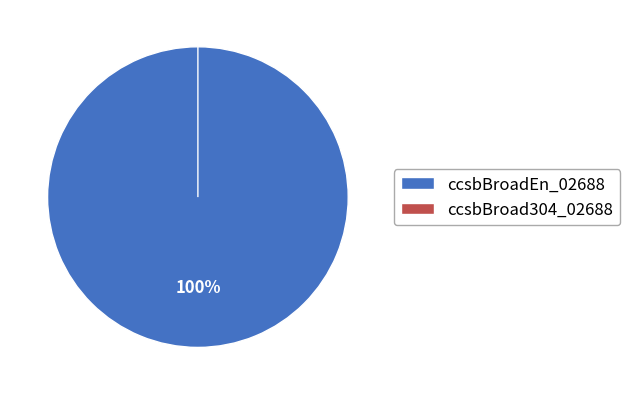

Which slice is the largest?

ccsbBroadEn_02688